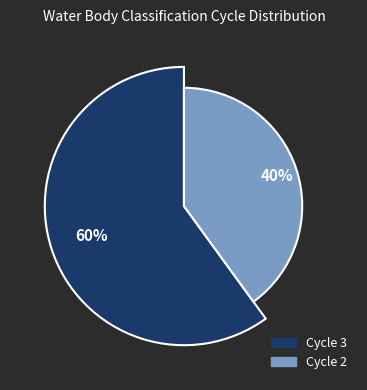

Is it true that Cycle 2 is 26% of the pie?

False